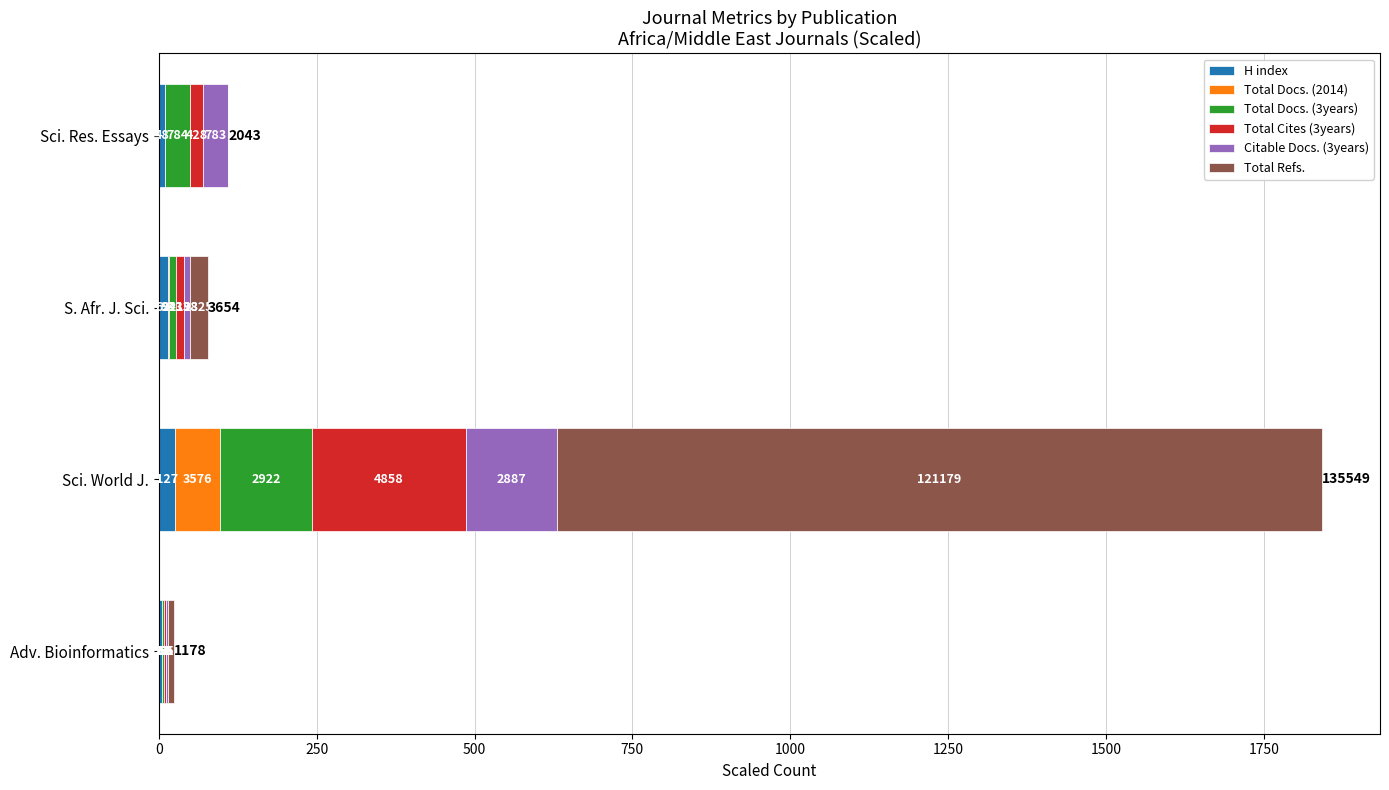

What is the difference between the second highest and second lowest values in the H index series?

4.2